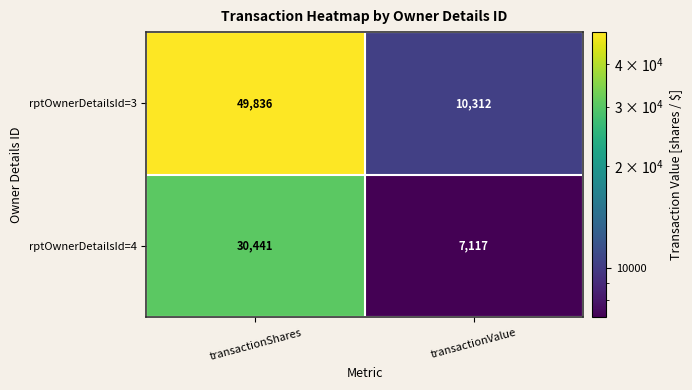

What is the minimum value shown in the chart?

7117